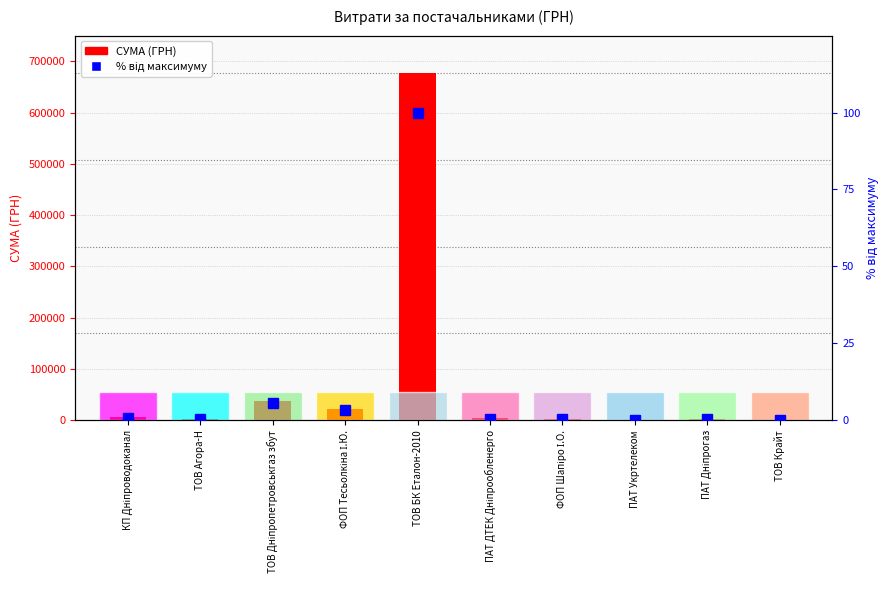

How many distinct data groups are displayed?

2